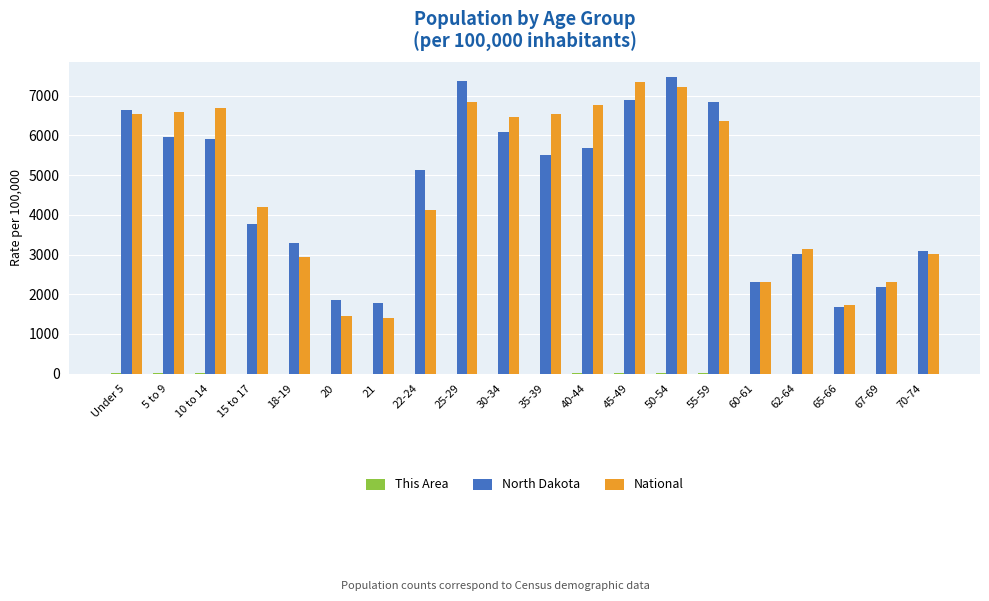

What is the difference between the National values at Under 5 and 40-44?

223.4